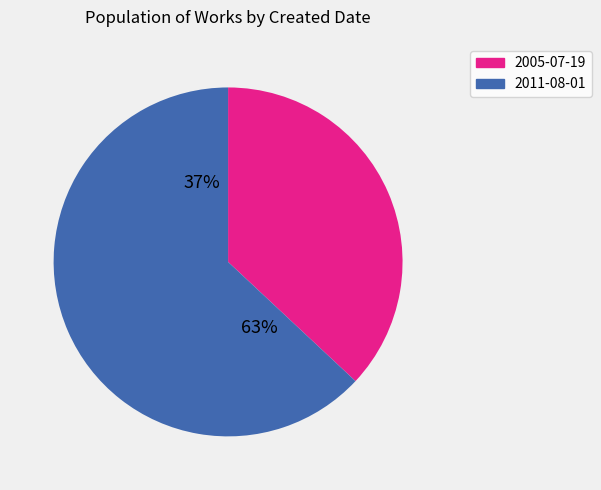

To the nearest percent, what is the combined percentage of 2011-08-01 and 2005-07-19?

100%